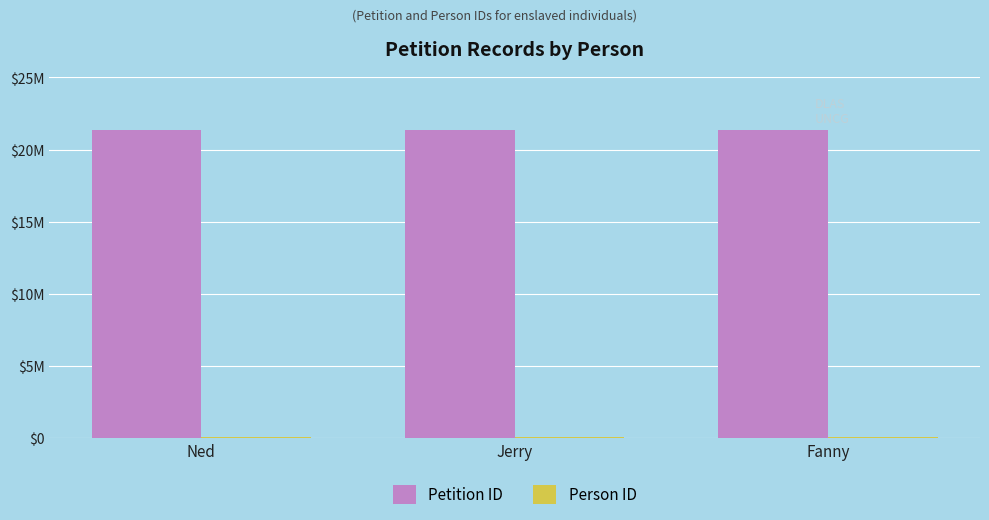

What is the difference between the Person ID values at Jerry and Fanny?

1